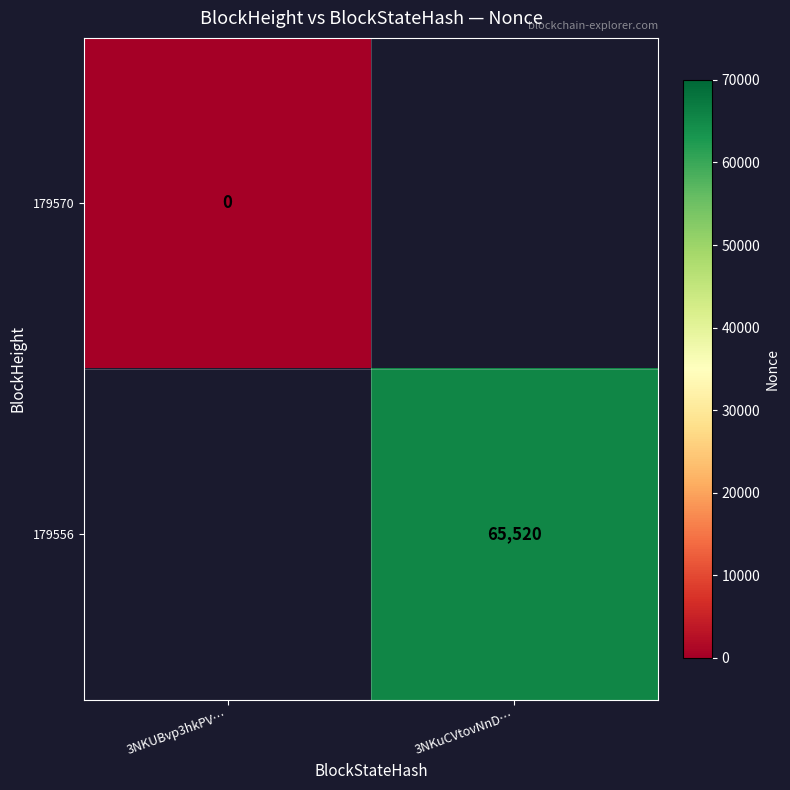

The 179556 series shows 97574.4 at 3NKuCVtovNnD…. True or false?

False